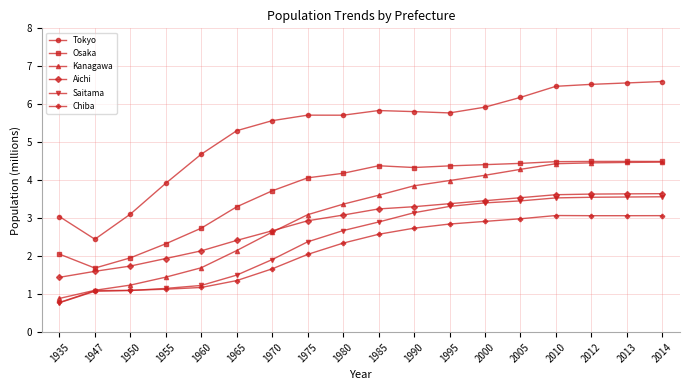

Which series changed the most between 1935 and 2012?

Kanagawa